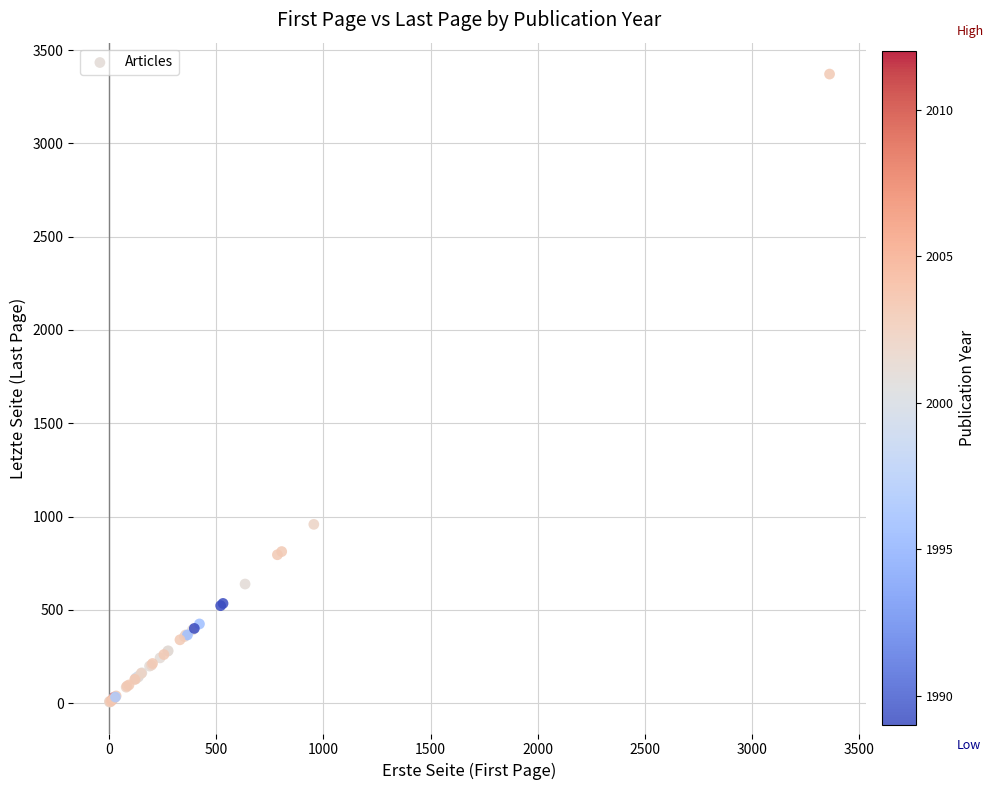

What Y value in the scatter plot is closest to 1688?

958